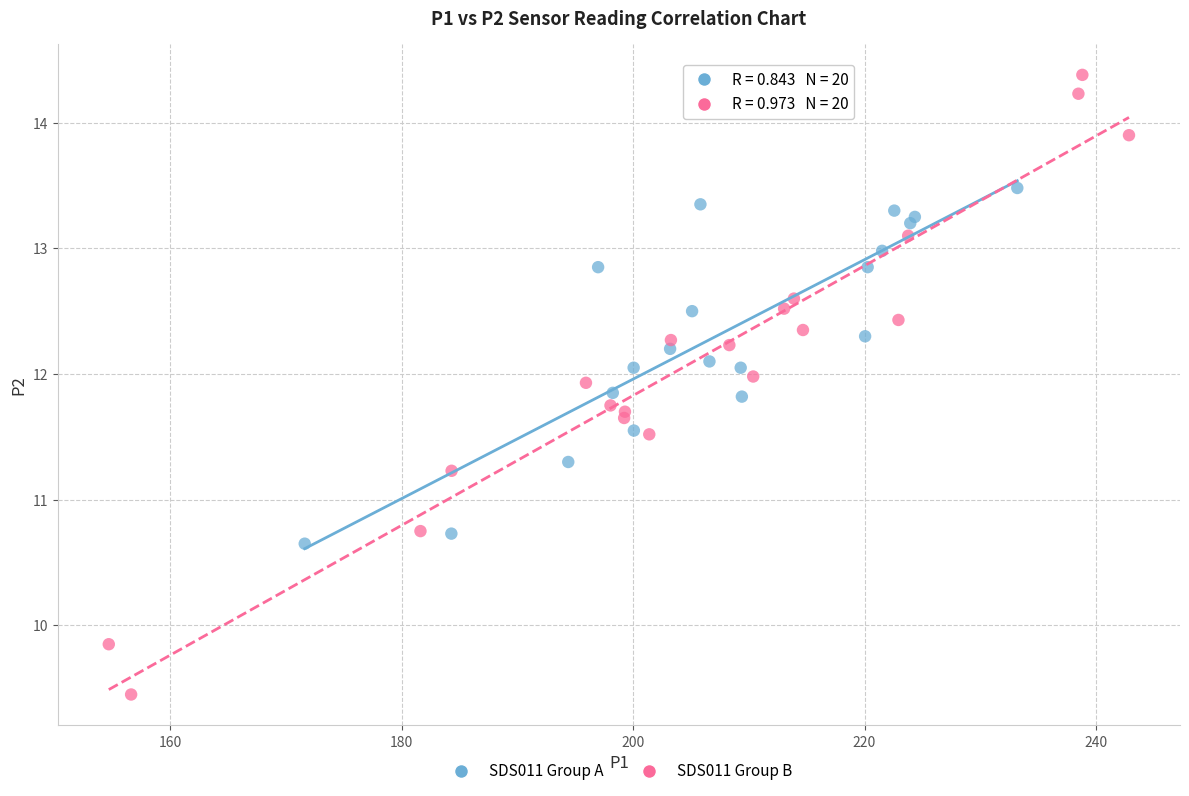

Which series contains the highest Y value?

SDS011 Group B